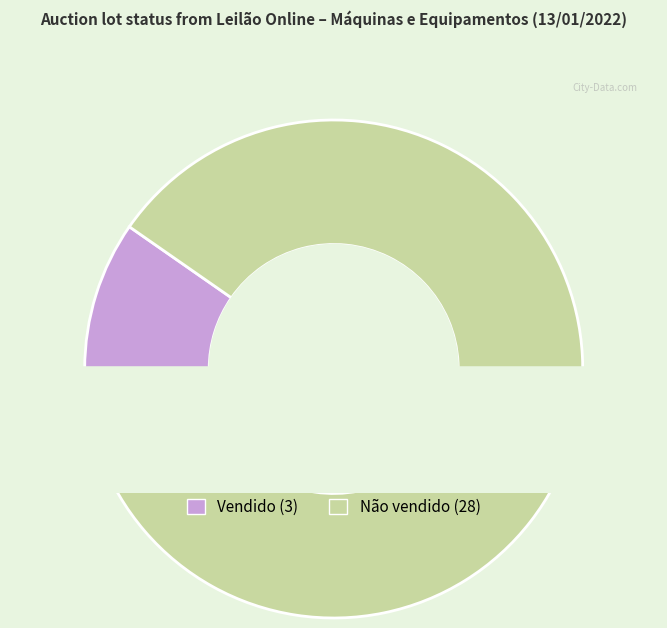

Which slice is the largest?

Não vendido